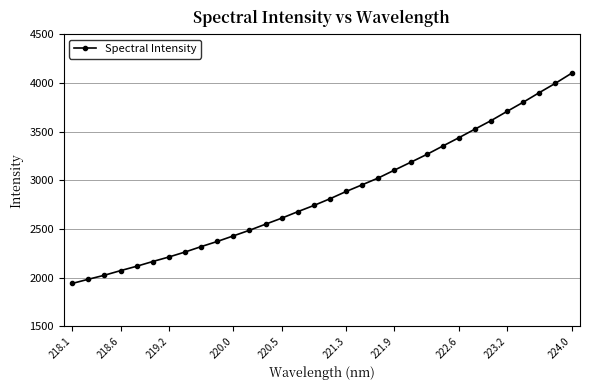

What is the minimum value shown in the chart?

1941.1